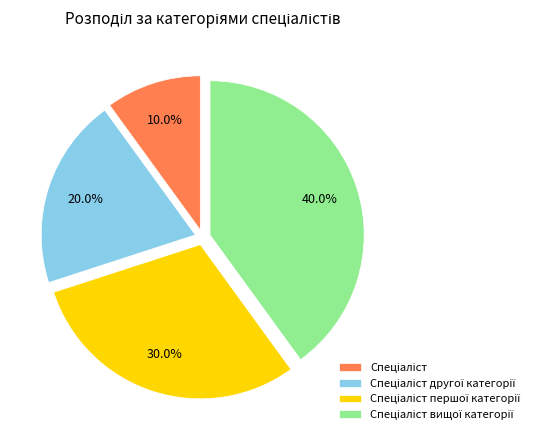

Is there a majority slice in this chart?

No